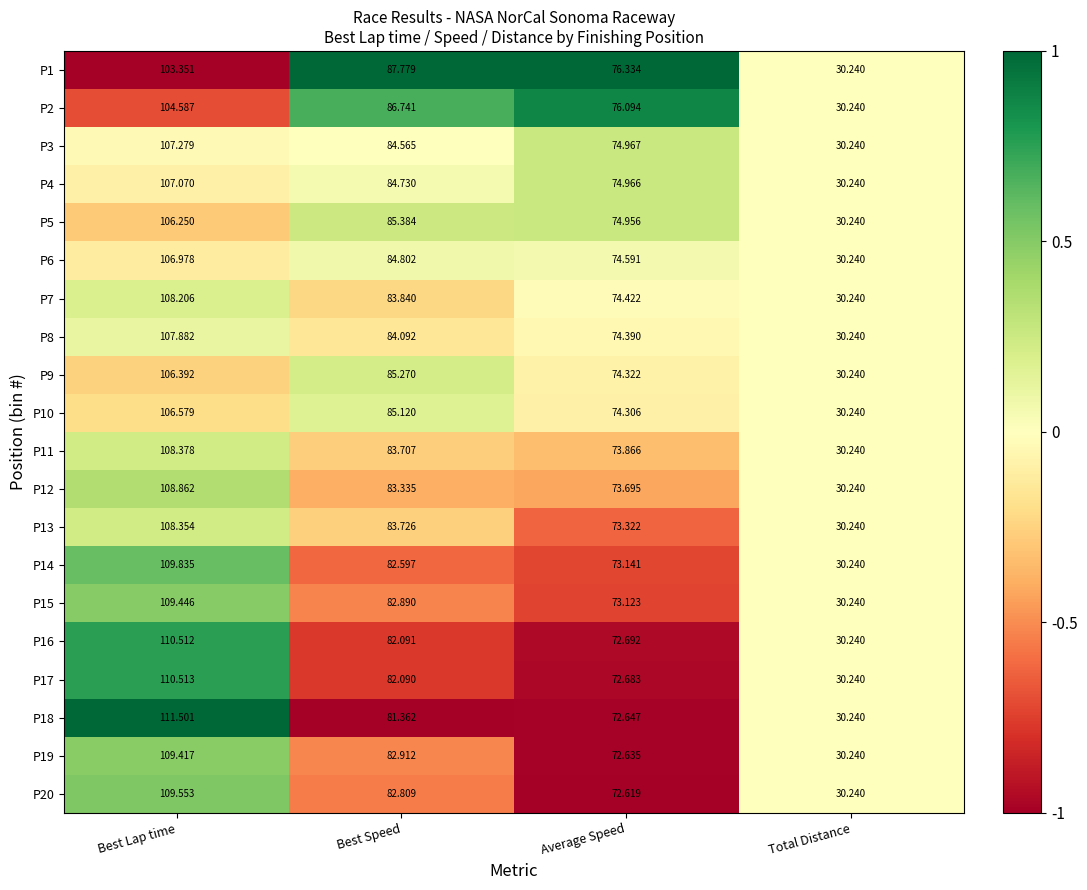

At which label does P5 first exceed 85?

Best Lap time